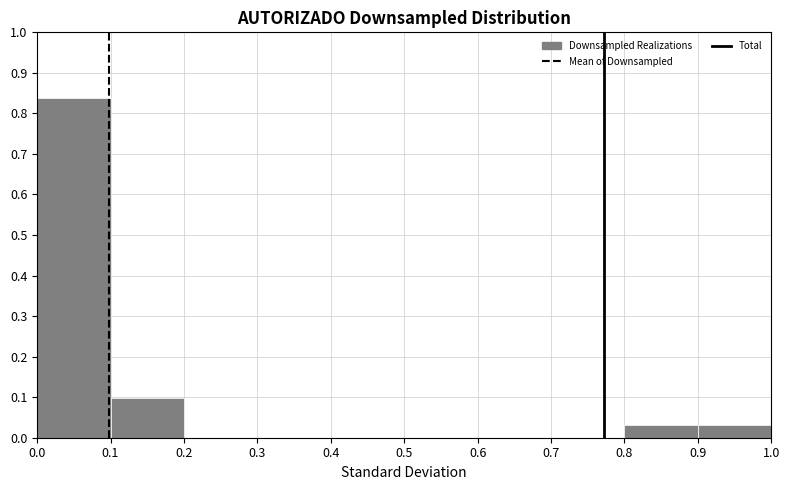

Reading left to right, transcribe this chart: for each bar, give the range it covers on the x-axis and its height. The values are not printed on the chart, so give them approximately, as read against the axis.

0.0 to 0.1: 0.84
0.1 to 0.2: 0.10
0.2 to 0.3: 0
0.3 to 0.4: 0
0.4 to 0.5: 0
0.5 to 0.6: 0
0.6 to 0.7: 0
0.7 to 0.8: 0
0.8 to 0.9: 0.03
0.9 to 1.0: 0.03